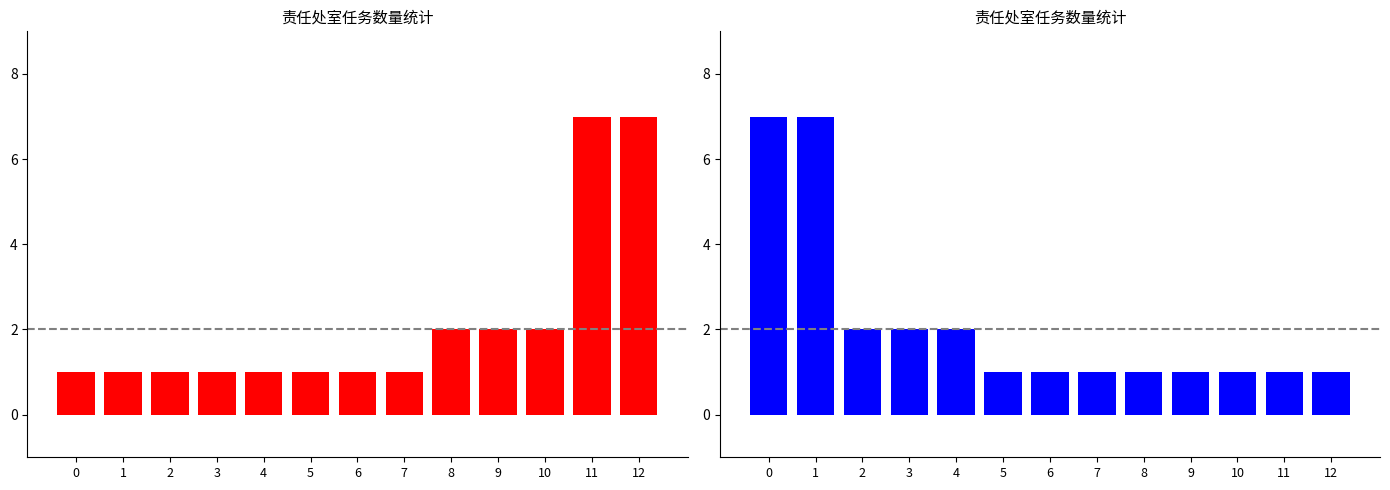

Reading left to right, extract all data points from this chart.

任务数量(升序): 1	1	1	1	1	1	1	1	2	2	2	7	7
任务数量(降序): 7	7	2	2	2	1	1	1	1	1	1	1	1